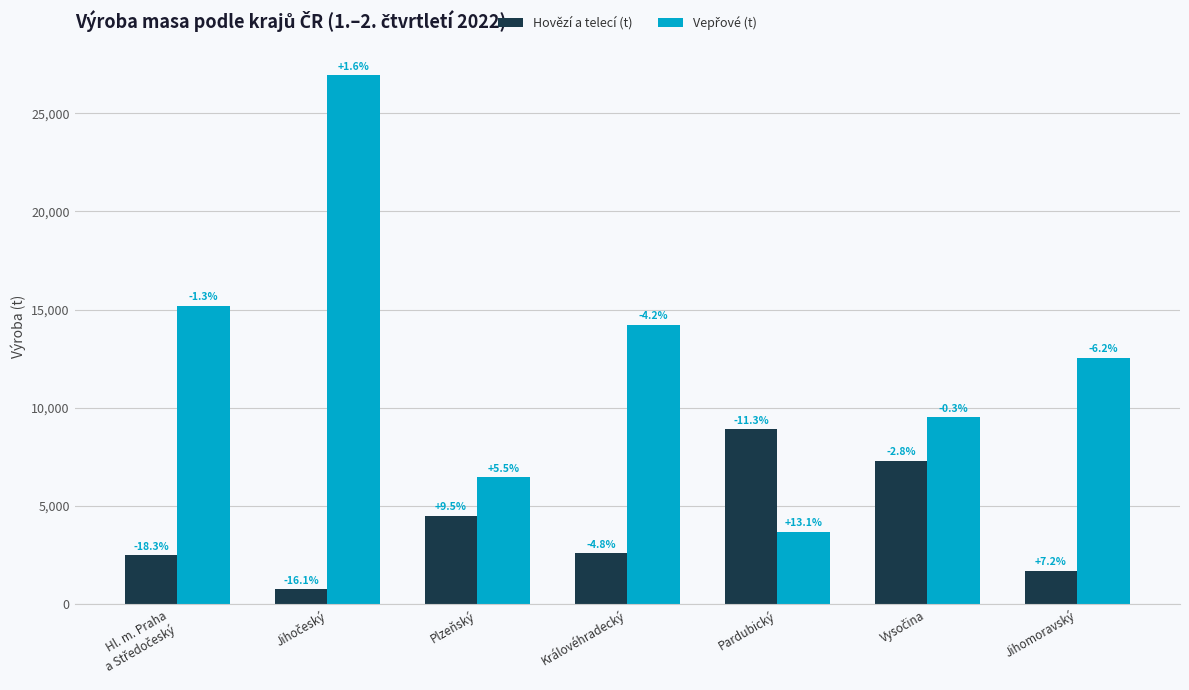

What is the maximum value shown in the chart?

26936.2